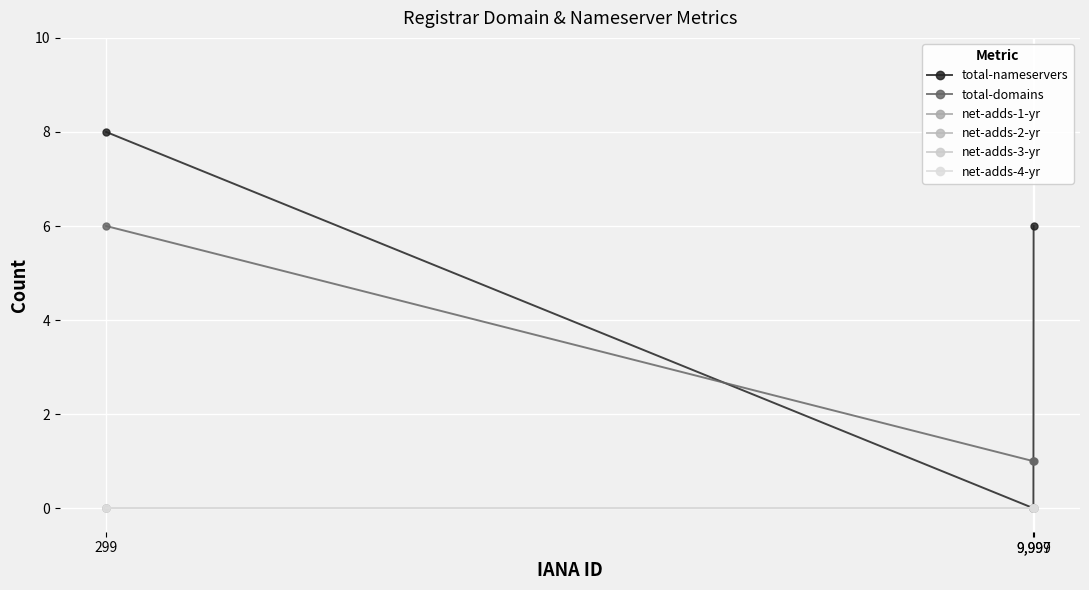

Reading left to right, transcribe all the data shown in this chart.

total-nameservers: 299=8	9,997=0	9,999=6
total-domains: 299=6	9,997=1	9,999=1
net-adds-1-yr: 299=0	9,997=0	9,999=0
net-adds-2-yr: 299=0	9,997=0	9,999=0
net-adds-3-yr: 299=0	9,997=0	9,999=0
net-adds-4-yr: 299=0	9,997=0	9,999=0